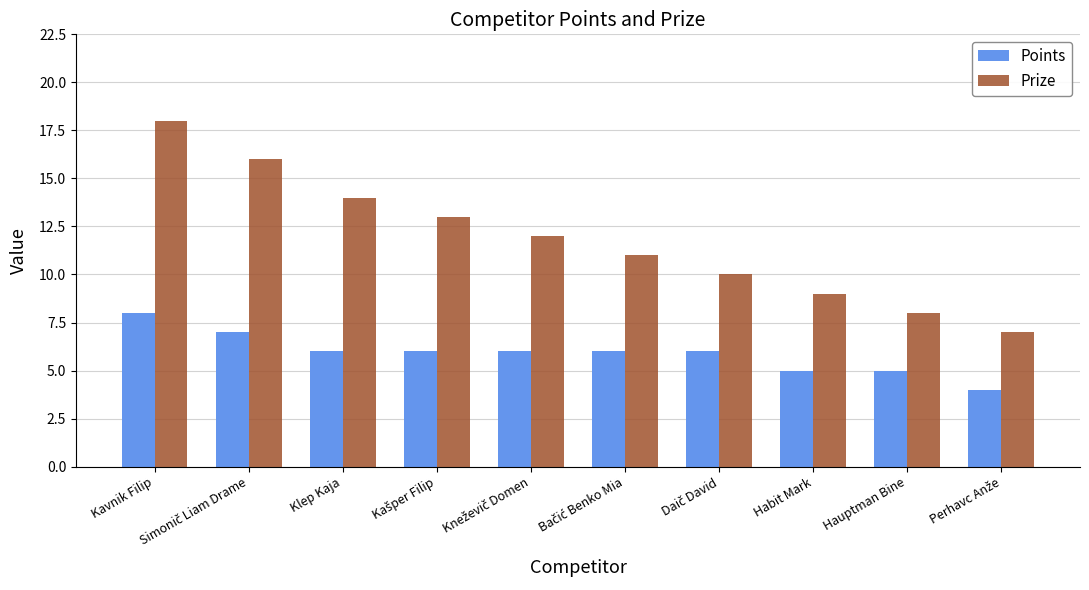

What is the difference between the maximum and minimum values in the Points series?

4